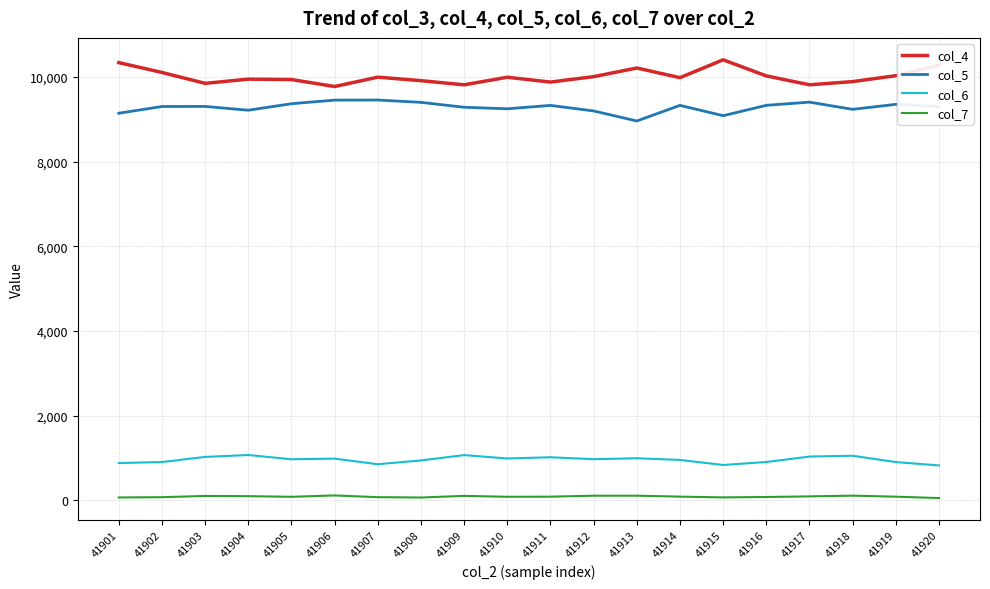

What is the greatest value displayed?

10403